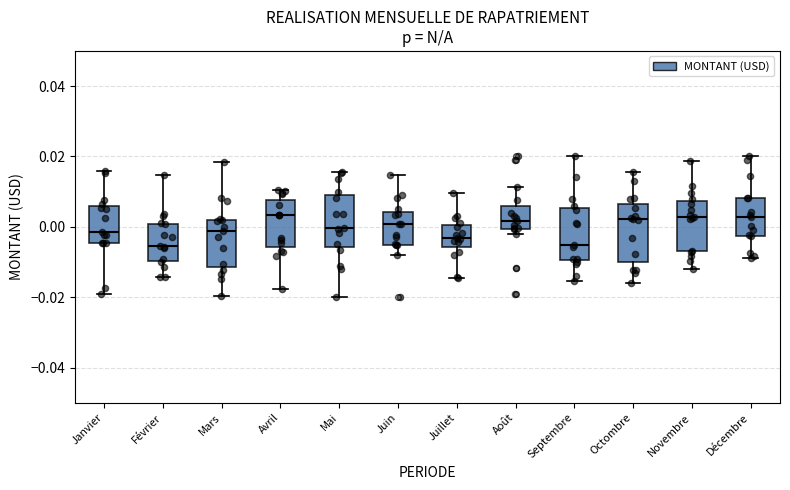

Where does the upper whisker of the box for Octombre end on the y-axis? The values are not printed on the chart, so give them approximately, as read against the axis.

0.016